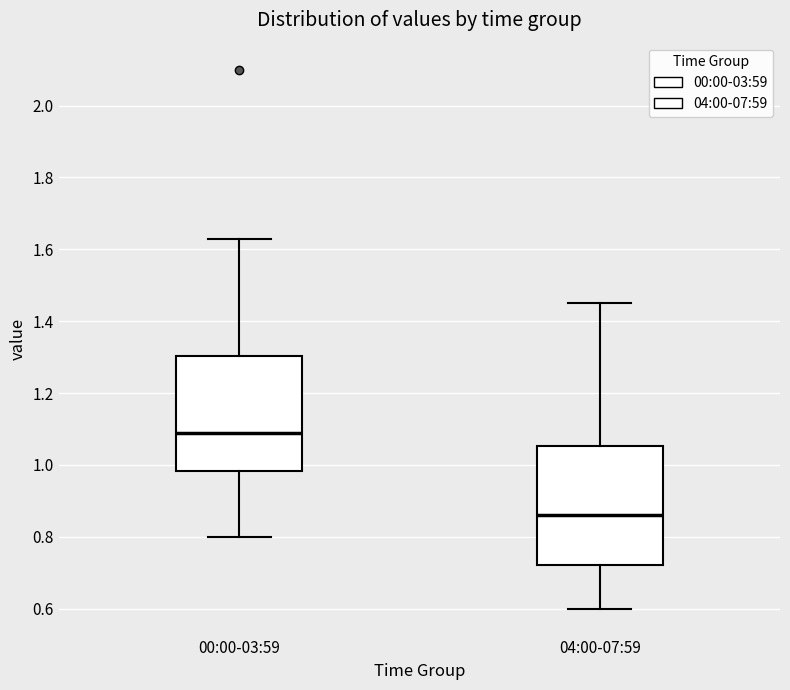

Reading left to right, transcribe this box plot: for each box, give where its median line is, the range the box spans, and where its two whiskers end, as read against the y-axis. The values are not printed on the chart, so give them approximately, as read against the axis.

00:00-03:59: median 1.10, box 0.98 to 1.30, whiskers 0.80 to 1.64
04:00-07:59: median 0.86, box 0.72 to 1.06, whiskers 0.60 to 1.46